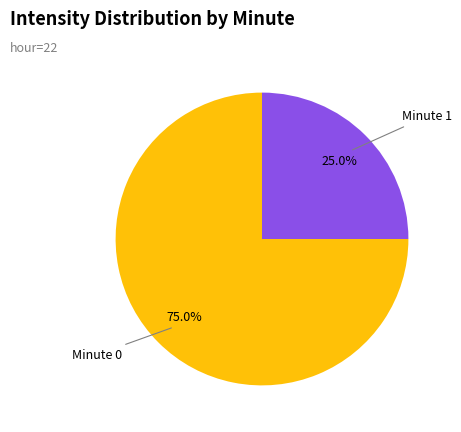

Does any single category account for the majority?

Yes